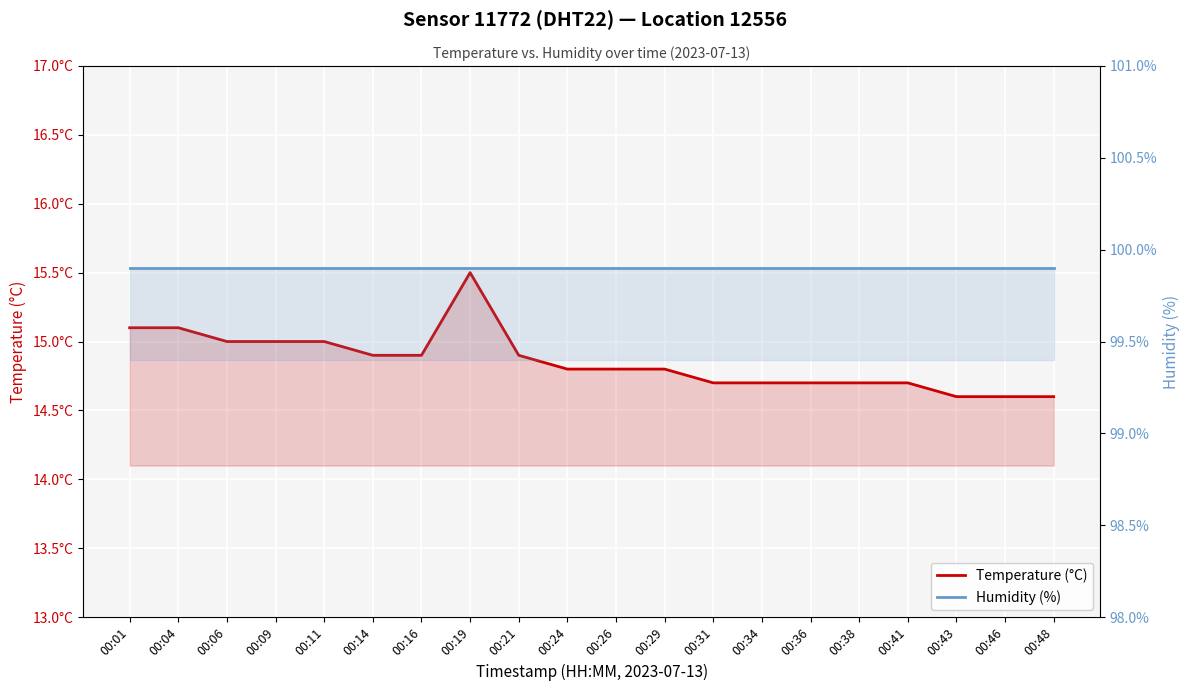

What is the value of the temperature point at the 13th from the left?

14.7